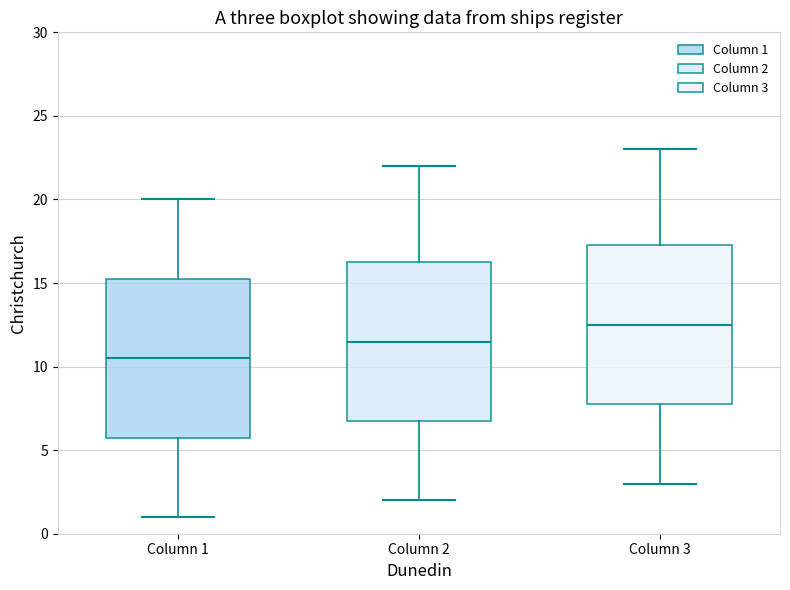

Reading left to right, read every box against the y-axis: the position of its median line, the range the box covers, and the ends of its whiskers. The values are not printed on the chart, so give them approximately, as read against the axis.

Column 1: median 10.5, box 6.0 to 15.5, whiskers 1.0 to 20.0
Column 2: median 11.5, box 7.0 to 16.5, whiskers 2.0 to 22.0
Column 3: median 12.5, box 8.0 to 17.5, whiskers 3.0 to 23.0